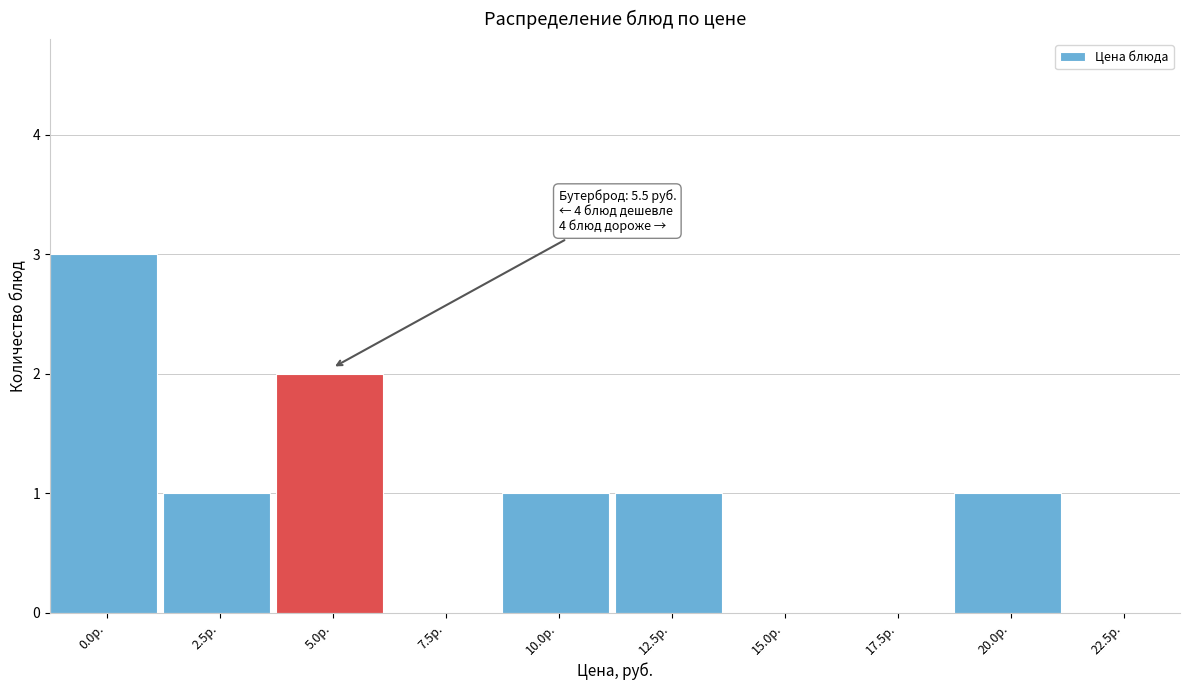

Reading left to right, what are all the values shown in this chart?

0.0р.=3	2.5р.=1	5.0р.=2	7.5р.=0	10.0р.=1	12.5р.=1	15.0р.=0	17.5р.=0	20.0р.=1	22.5р.=0